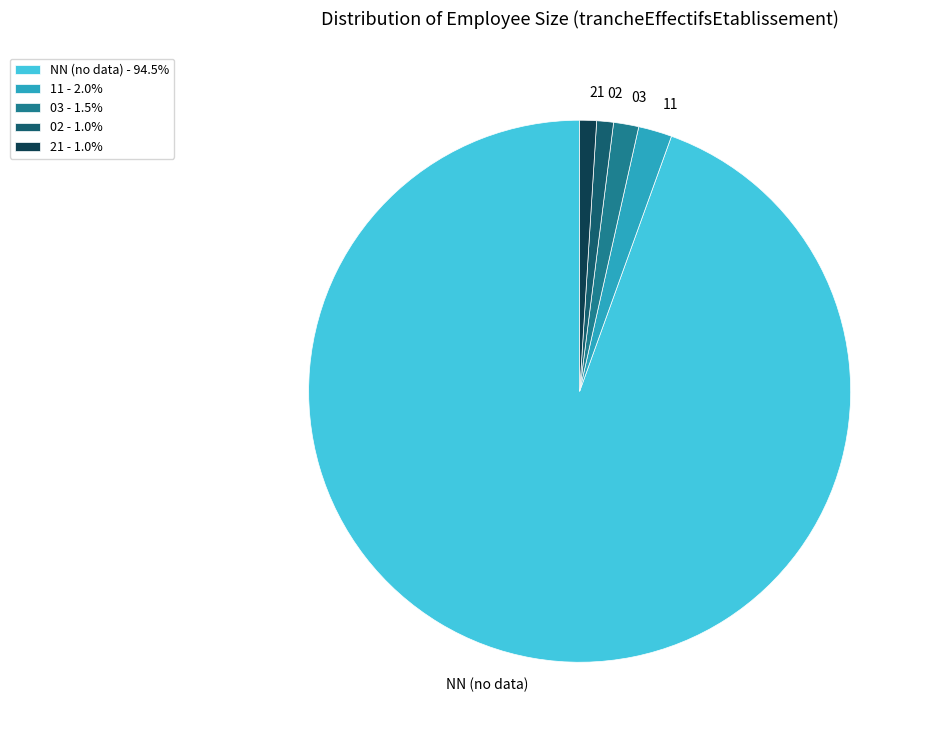

Do 02 and 21 together represent more than half of the pie?

No